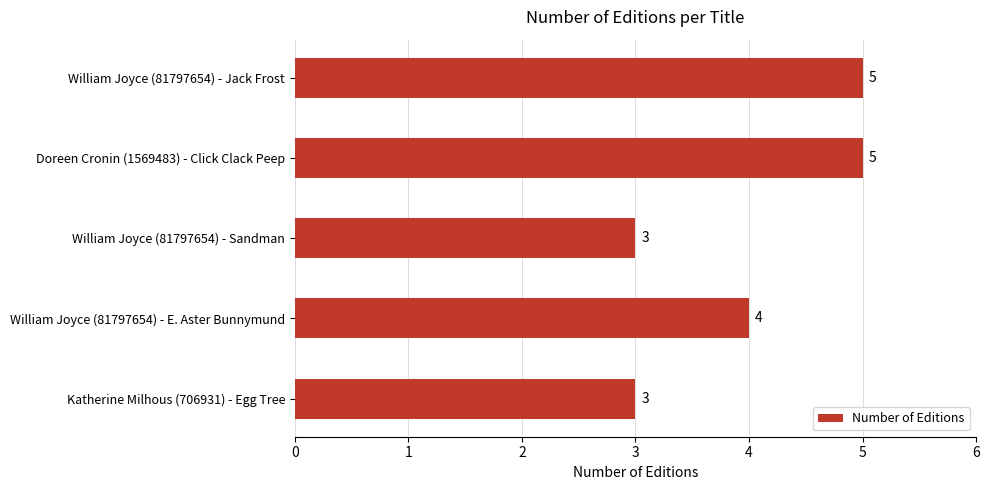

How many data points are less than 4?

2